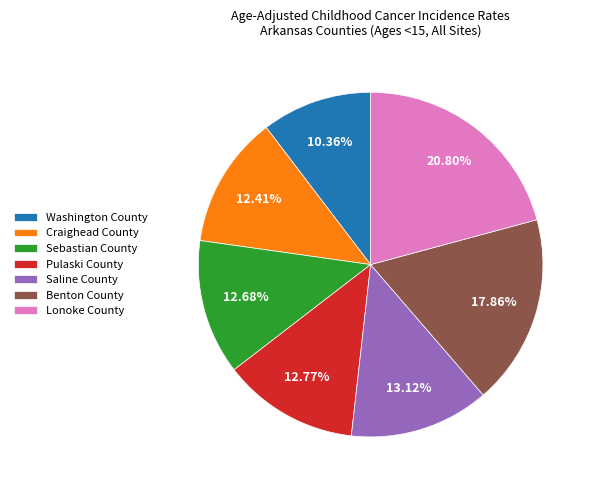

Which has a higher value, Pulaski County or Lonoke County?

Lonoke County